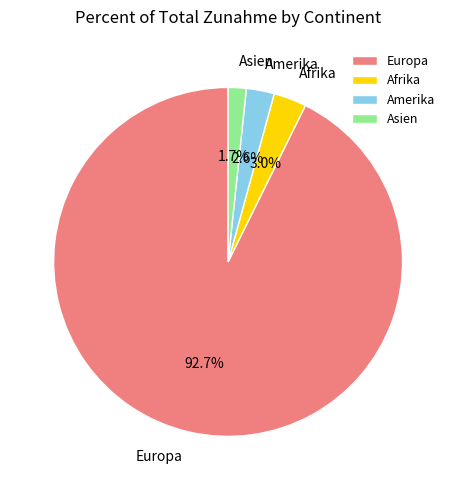

Which slice is the smallest?

Asien